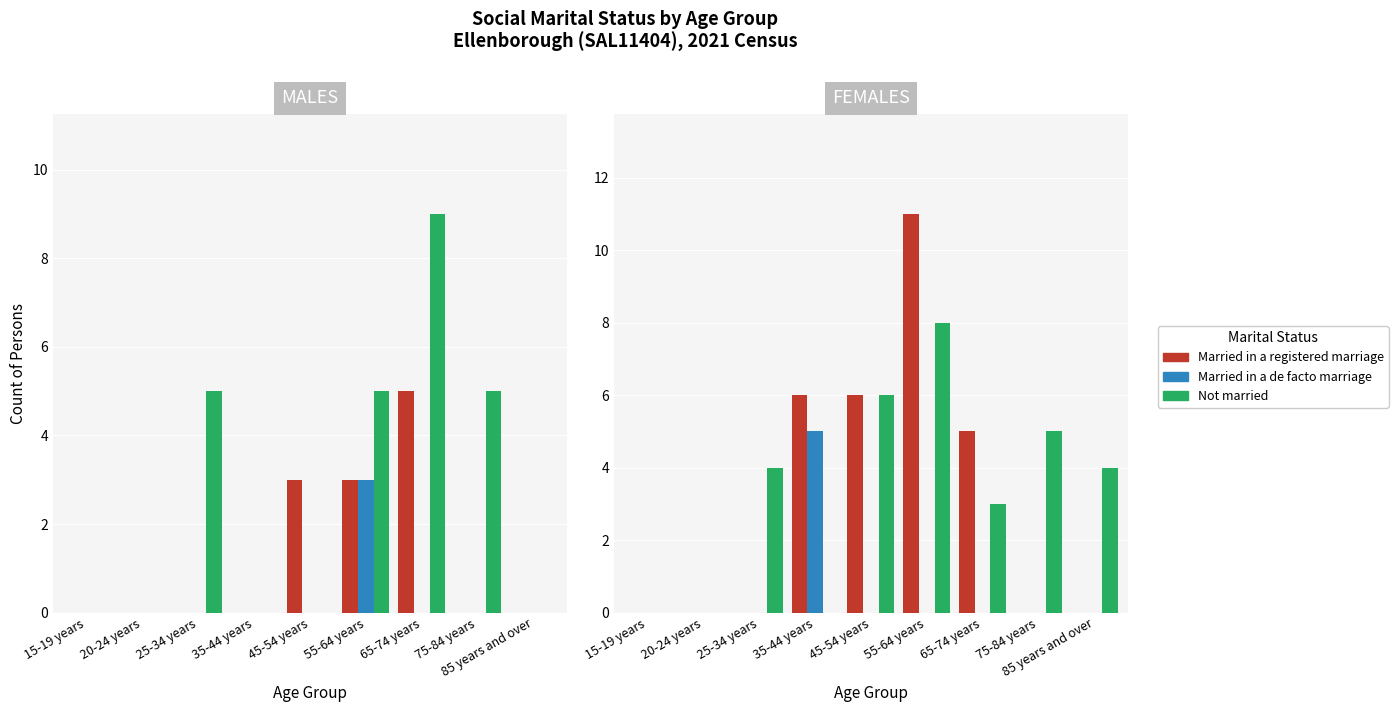

Which has a higher value, 55-64 years or 20-24 years?

55-64 years